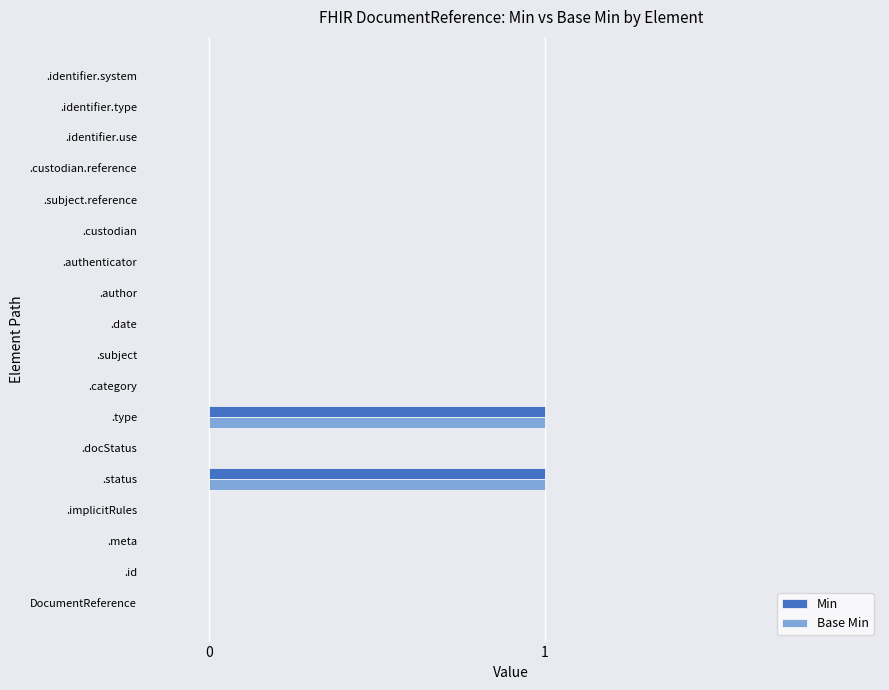

Is it true that Min equals 1 at .type?

True